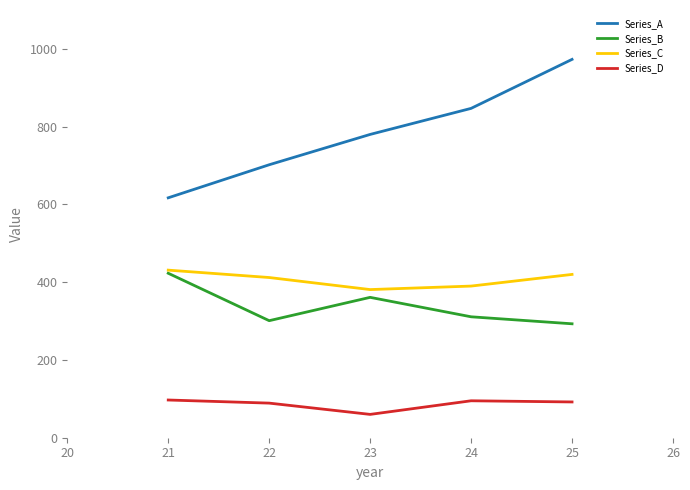

True or false: Series_A and Series_C cross at least once.

False